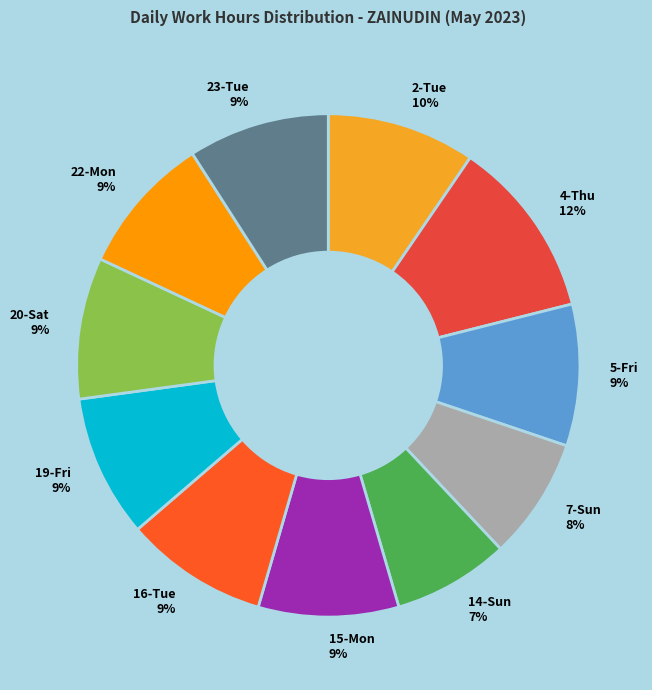

Between 14-Sun 7% and 23-Tue 9%, which is larger?

23-Tue 9%